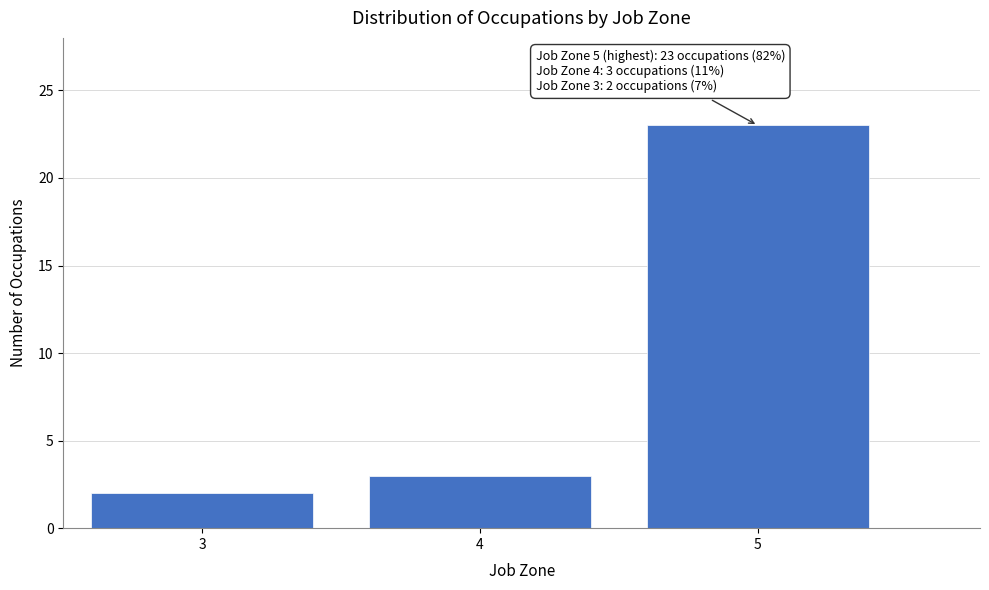

Reading left to right, transcribe all the data shown in this chart.

3=2	4=3	5=23